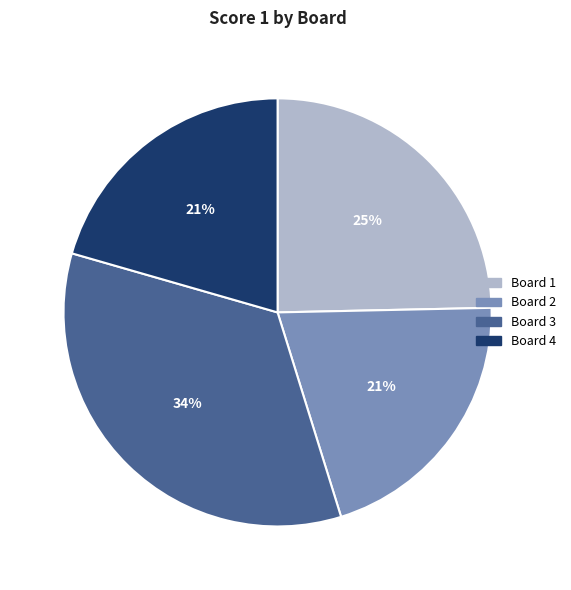

To the nearest percent, what is the average slice percentage?

25%